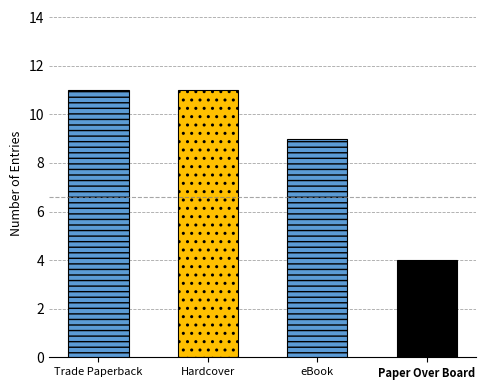

What is the label of the 3rd bar from the left?

eBook